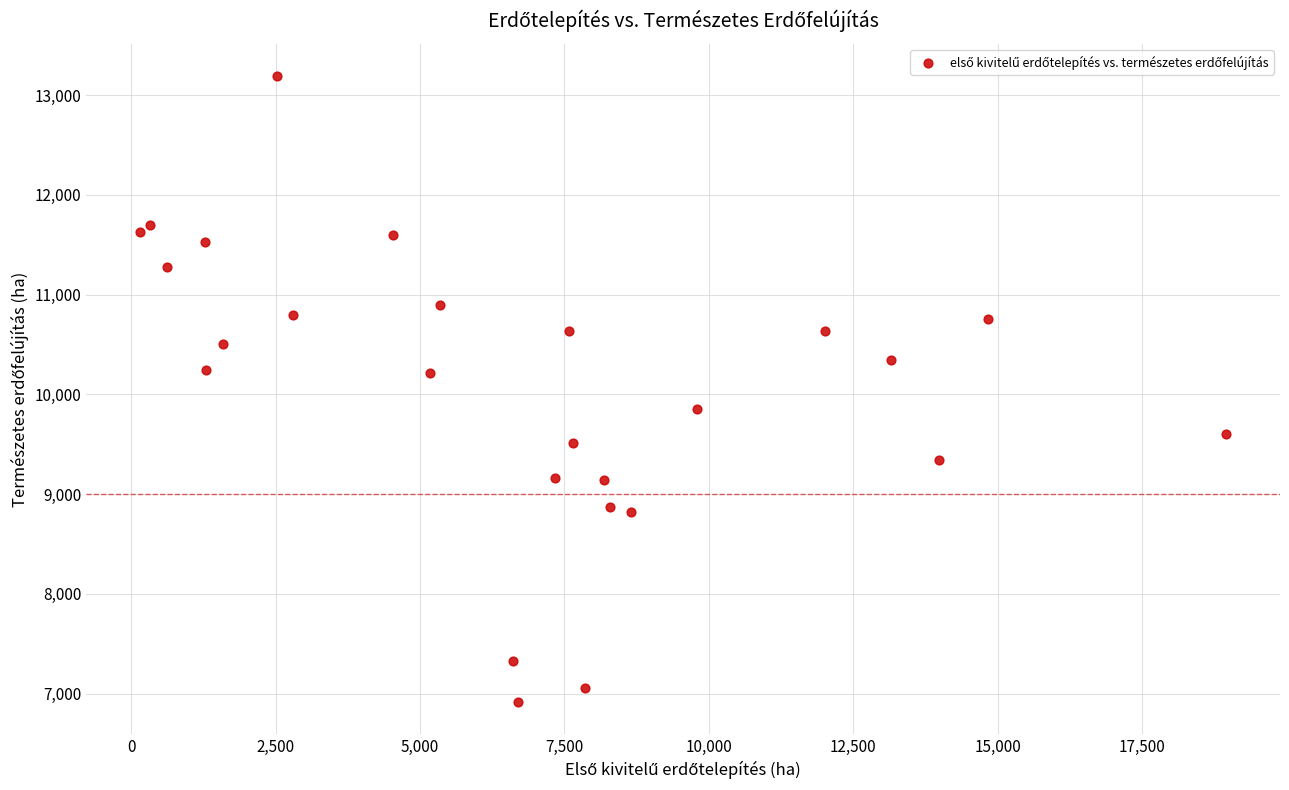

What is the range of X values (max minus min)?

18790